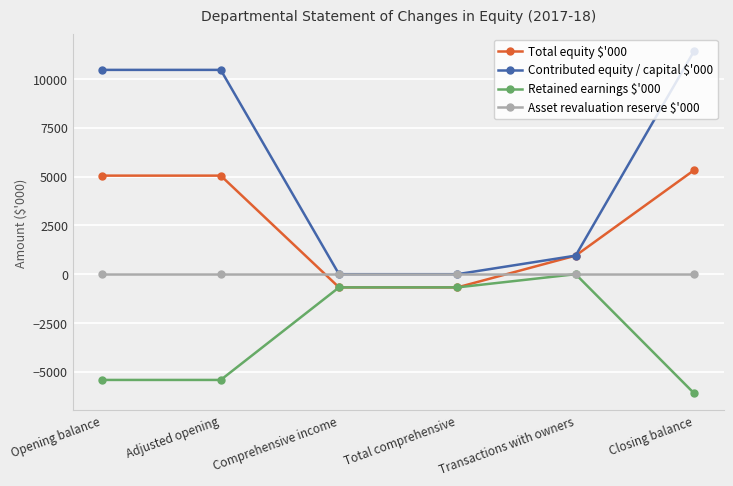

Which series changed the most between Comprehensive income and Closing balance?

Contributed equity / capital $'000